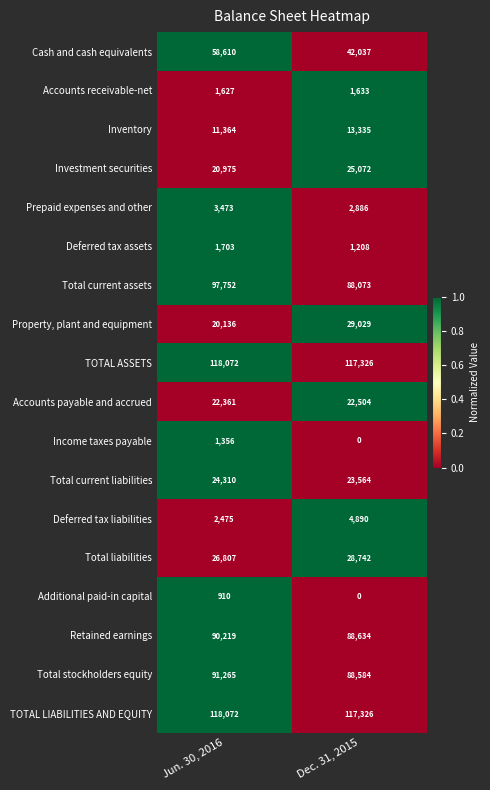

How many categories are shown in the chart?

2